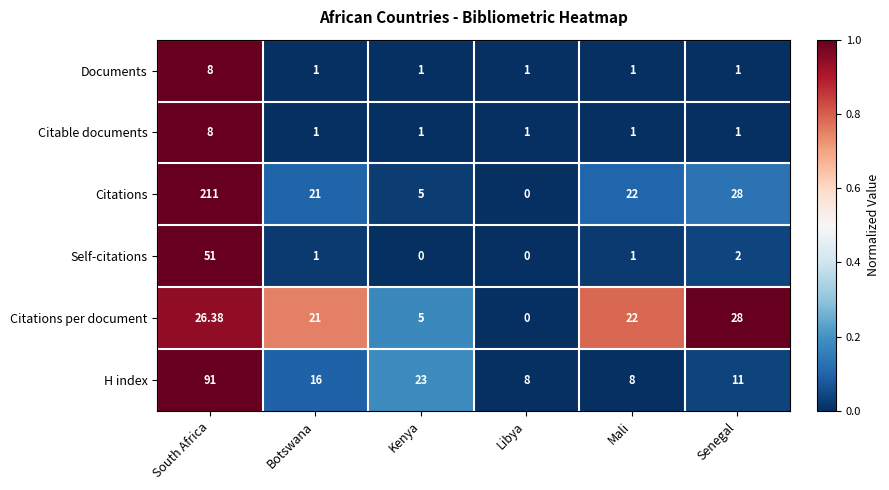

Which category has the highest value in the Self-citations series?

South Africa